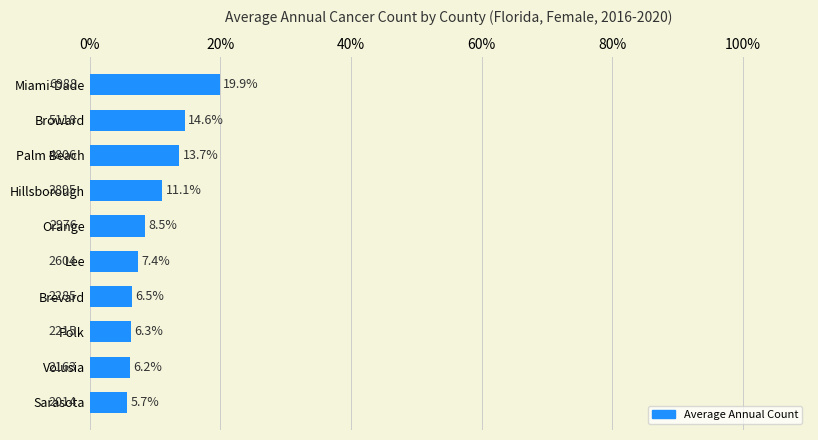

Reading bottom to top, transcribe all the data shown in this chart.

Sarasota=5.7	Volusia=6.2	Polk=6.3	Brevard=6.5	Lee=7.4	Orange=8.5	Hillsborough=11.1	Palm Beach=13.7	Broward=14.6	Miami-Dade=19.9